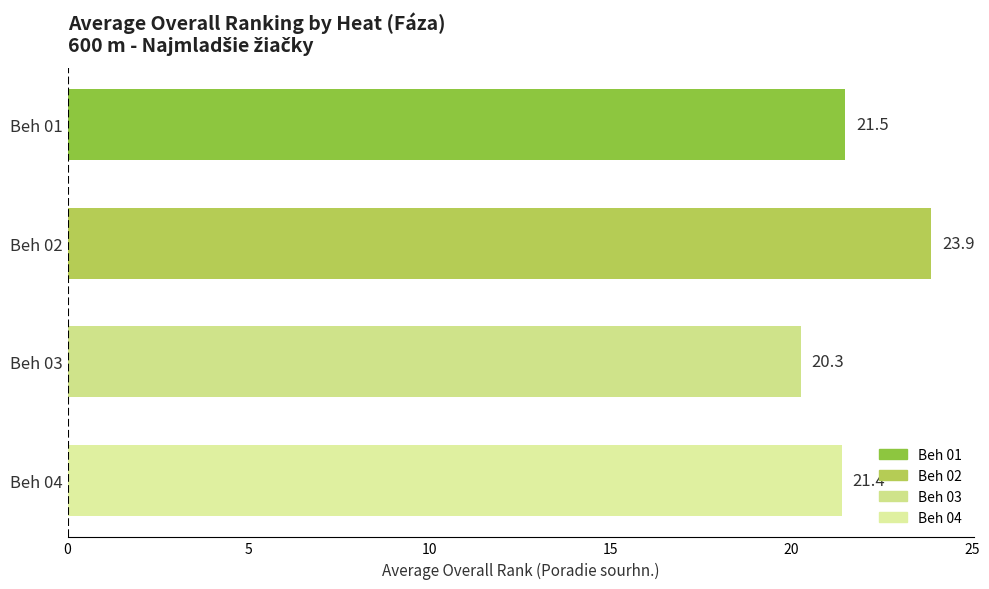

True or false: the data shows 20.3 at Beh 03.

True